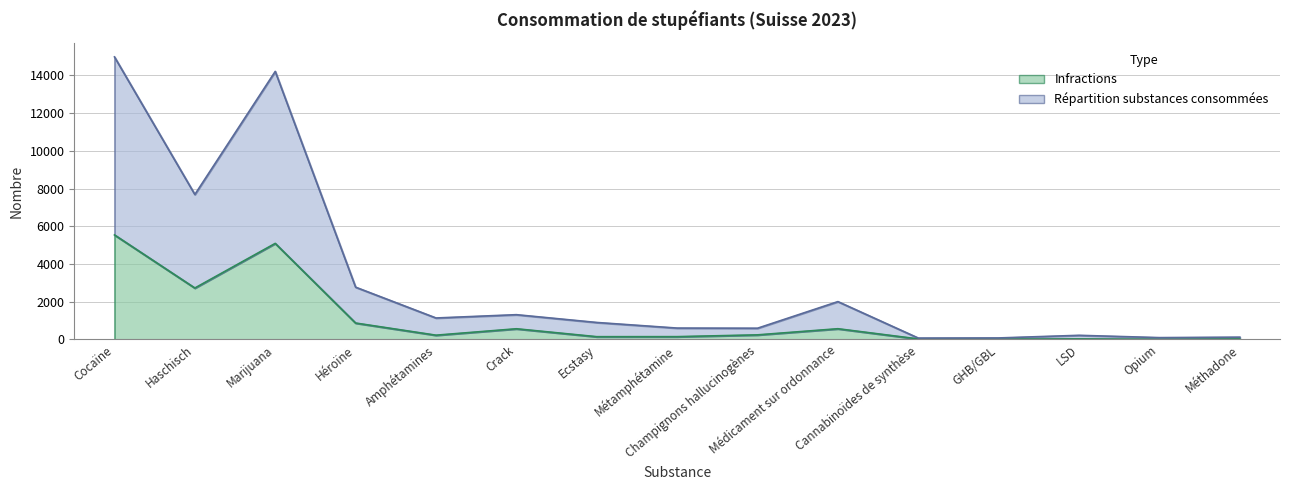

What is the label of the 6th point from the right?

Médicament sur ordonnance